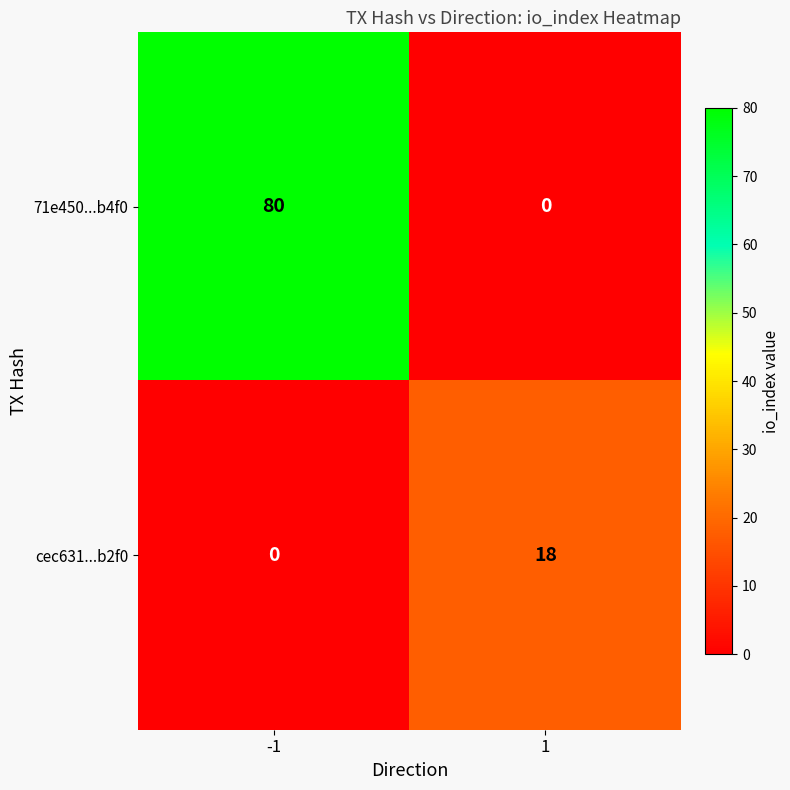

What value does the 71e450...b4f0 series have at -1, to the nearest 5?

80